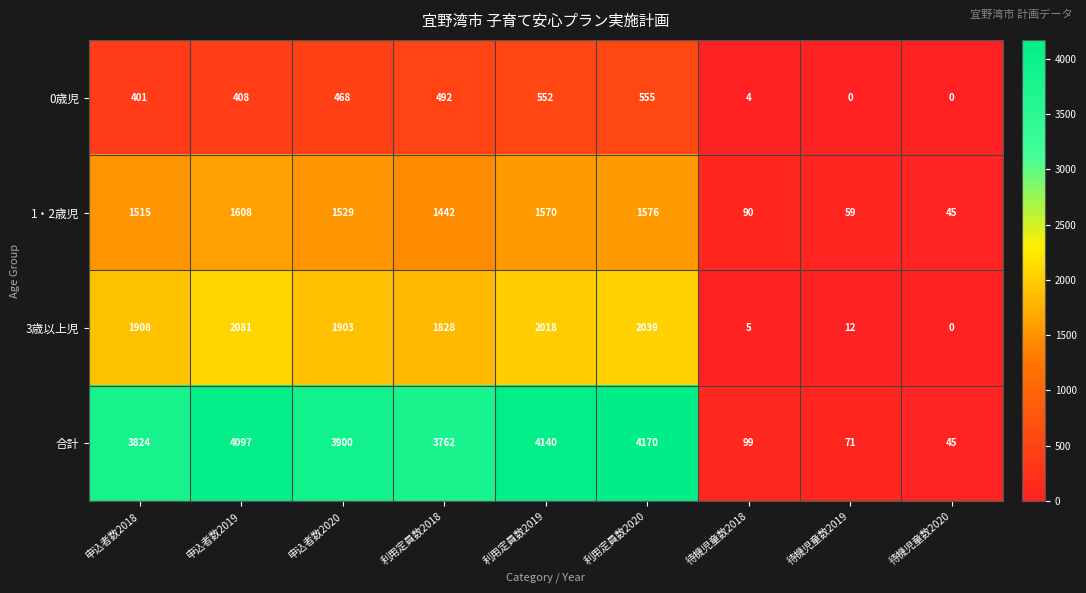

What value does the 1・2歳児 series have at 申込者数2018, to the nearest 100?

1500